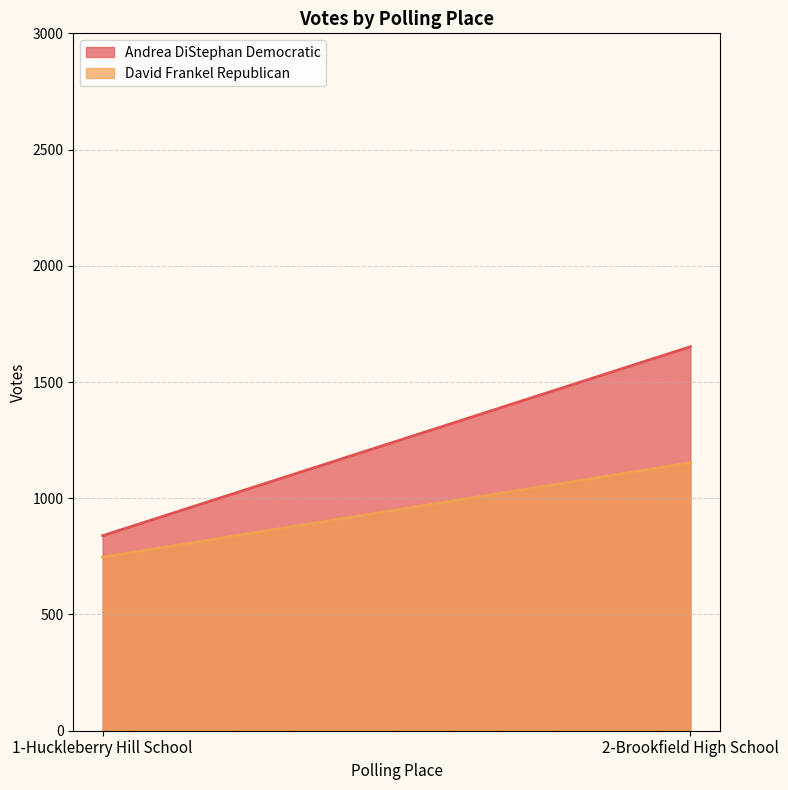

What is the sum of all David Frankel Republican values?

1900